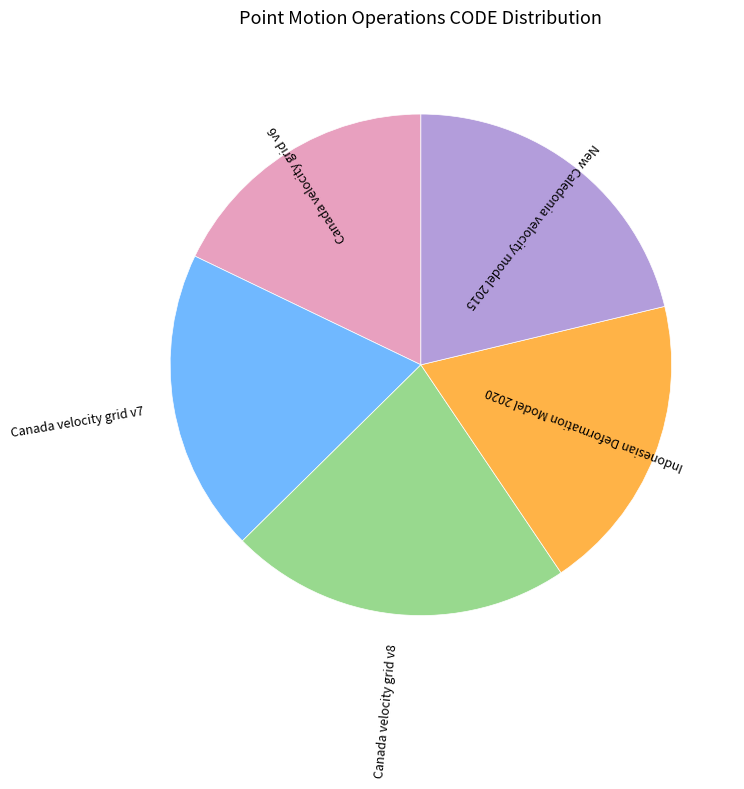

Which category has the biggest portion of the pie?

Canada velocity grid v8